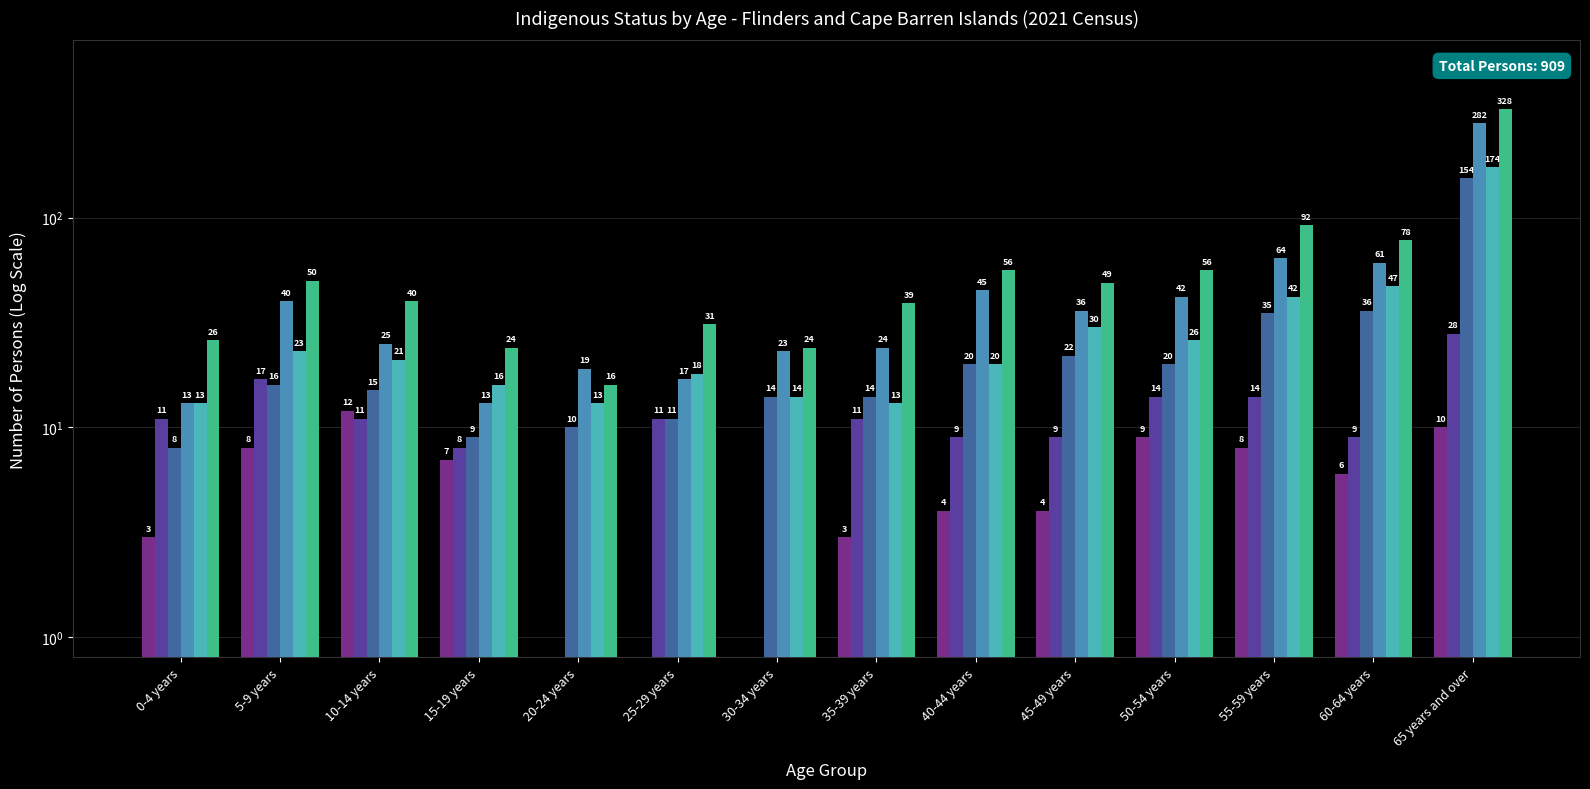

Which series changed the most between 40-44 years and 45-49 years?

Total Males